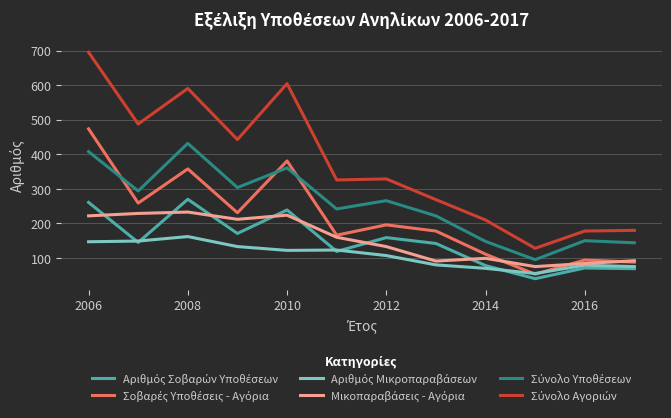

What is the minimum value shown in the chart?

40